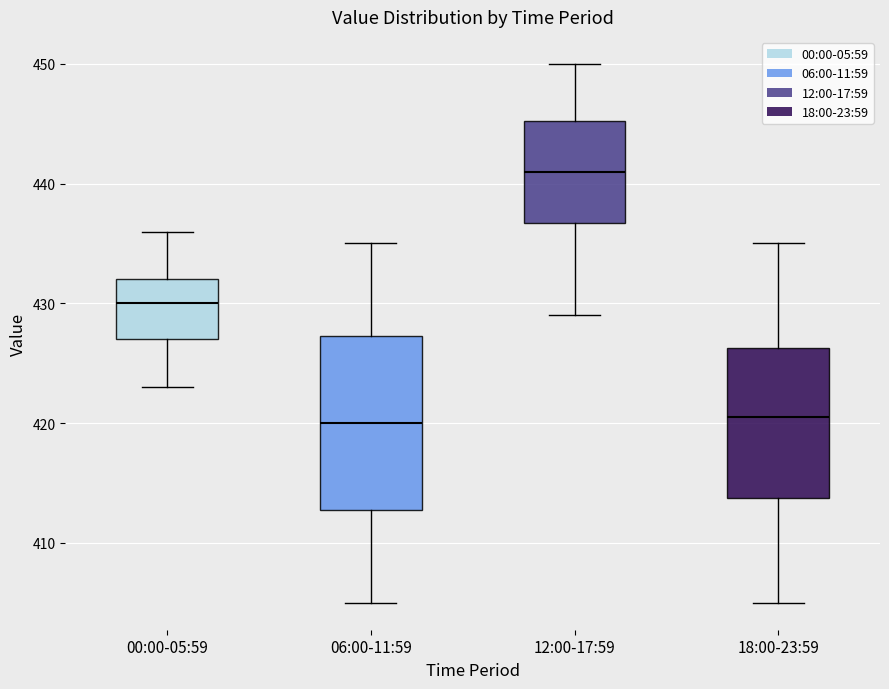

Reading left to right, read every box against the y-axis: the position of its median line, the range the box covers, and the ends of its whiskers. The values are not printed on the chart, so give them approximately, as read against the axis.

00:00-05:59: median 430, box 427 to 432, whiskers 423 to 436
06:00-11:59: median 420, box 413 to 427, whiskers 405 to 435
12:00-17:59: median 441, box 437 to 445, whiskers 429 to 450
18:00-23:59: median 421, box 414 to 426, whiskers 405 to 435